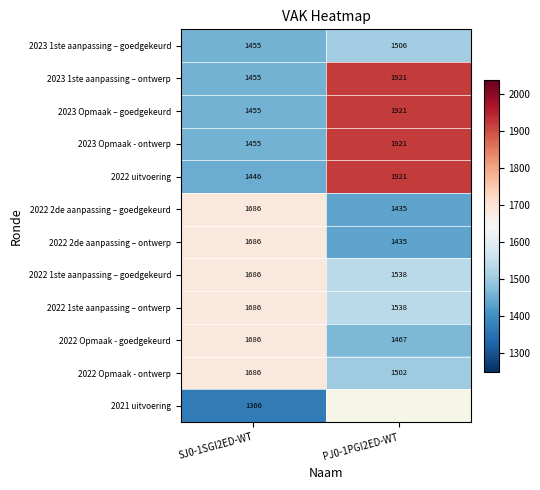

The 2022 1ste aanpassing – ontwerp series shows 868.9 at SJ0-1SGI2ED-WT. True or false?

False